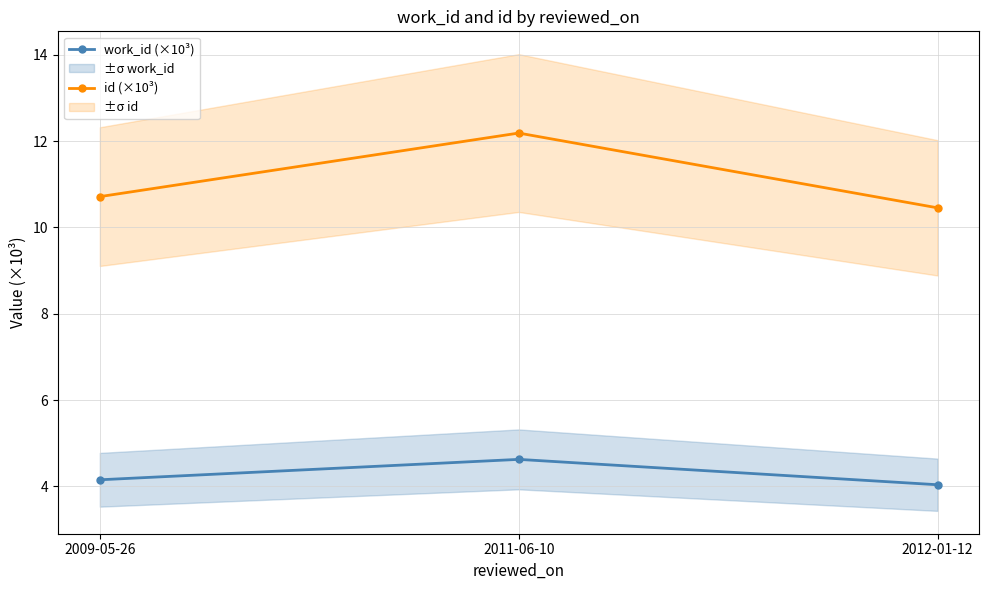

What is the total value across all series at 2009-05-26?

14.9